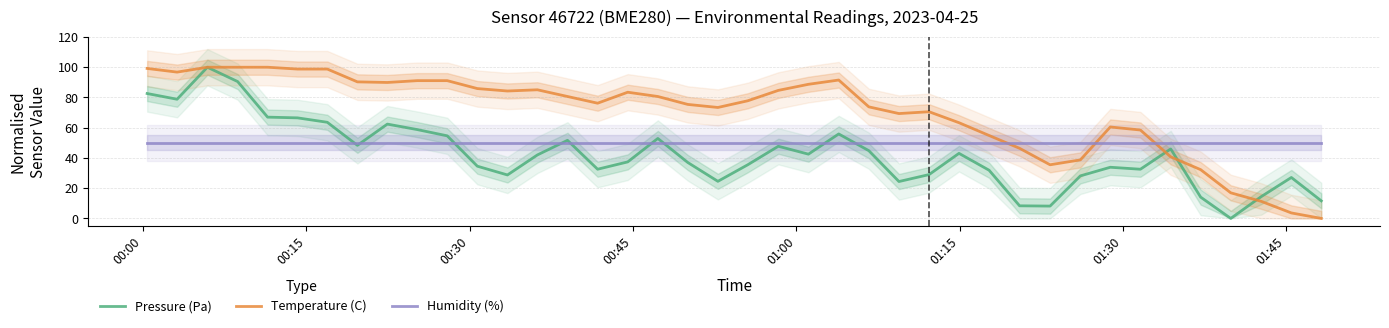

What is the highest value of the Humidity (%) series?

50.0